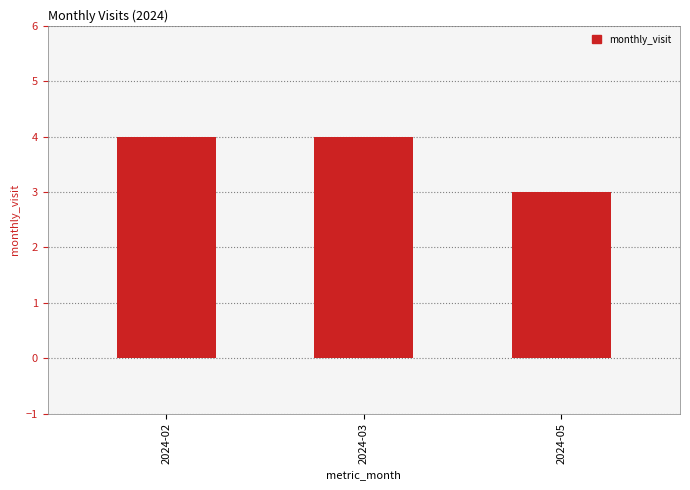

What is the approximate value at 2024-02?

4